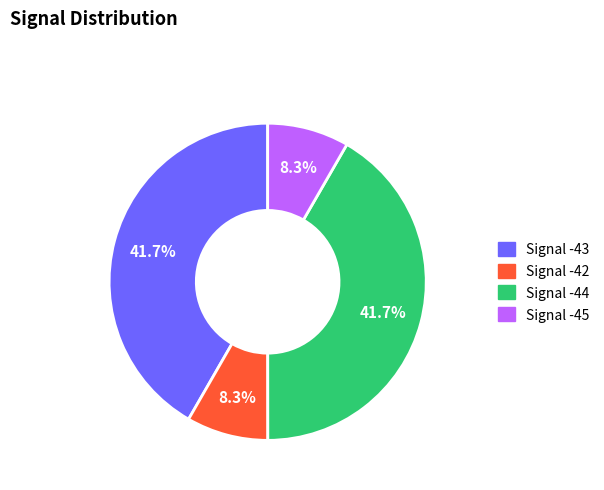

To the nearest percent, what percentage of the pie is Signal -43?

42%